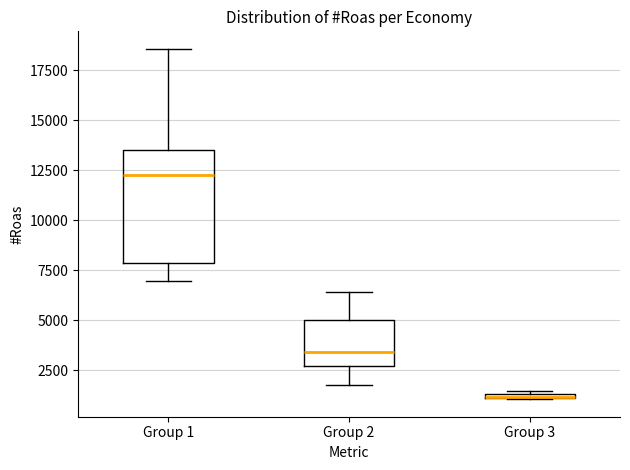

Where is the upper edge of the box for Group 3 on the y-axis? The values are not printed on the chart, so give them approximately, as read against the axis.

1500